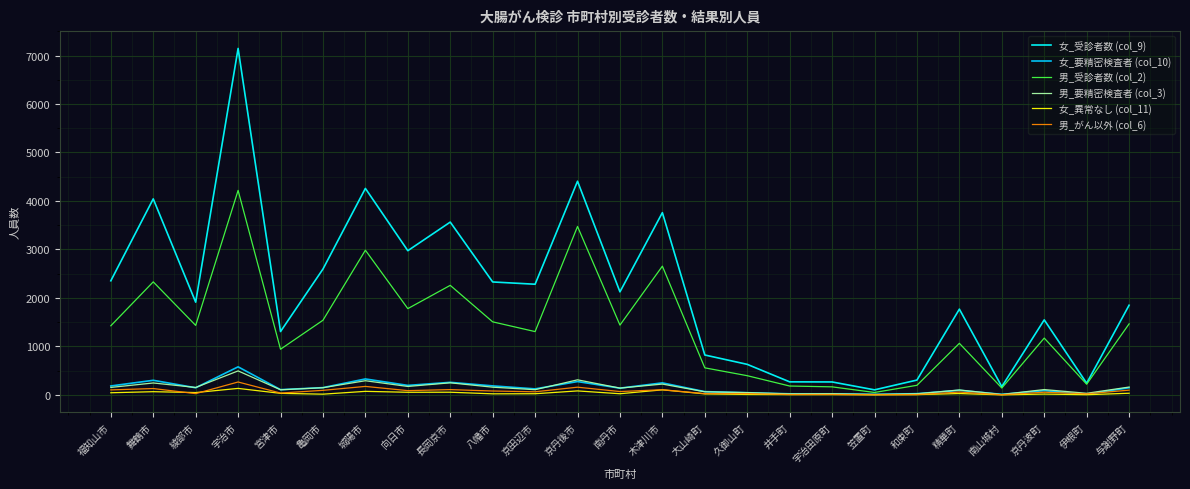

What is the difference between the maximum and minimum values in the 男_要精密検査者 (col_3) series?

486